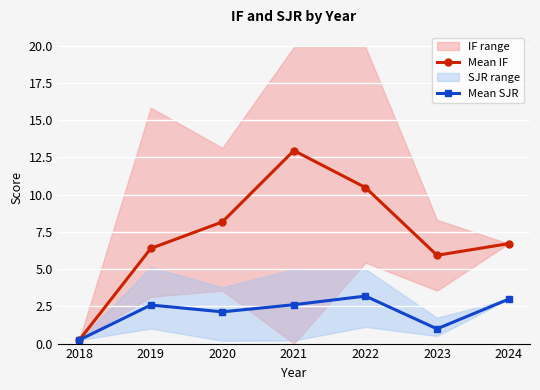

At which category is the sum across all series the highest?

2021